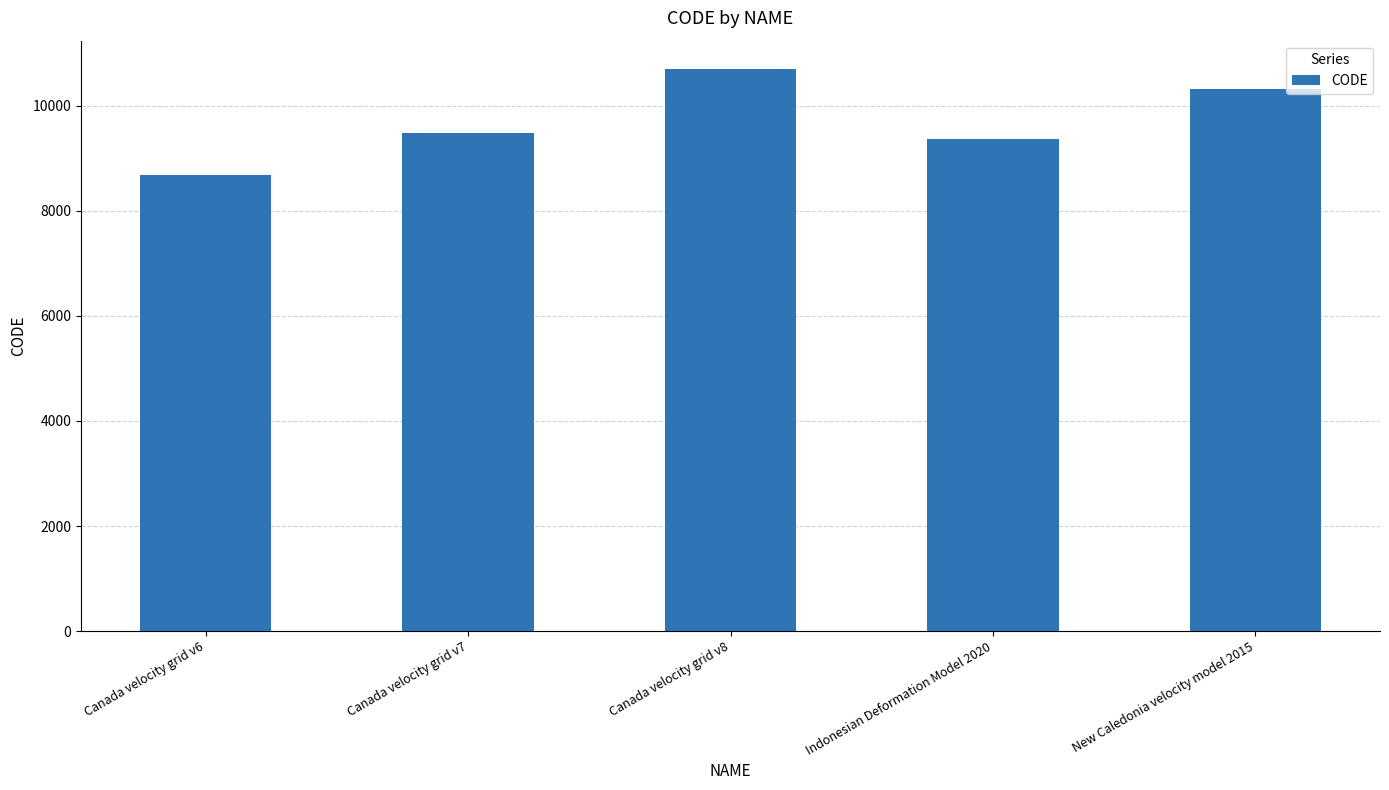

At which category does the chart reach its minimum across all series?

Canada velocity grid v6